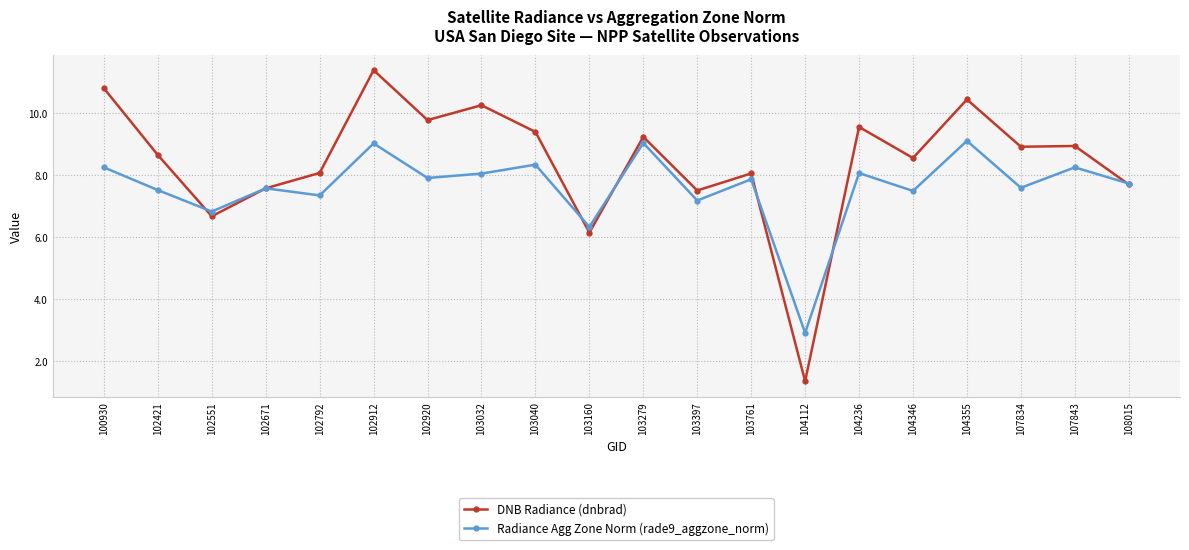

Is it true that Radiance Agg Zone Norm (rade9_aggzone_norm) equals 8.1 at 104236?

True